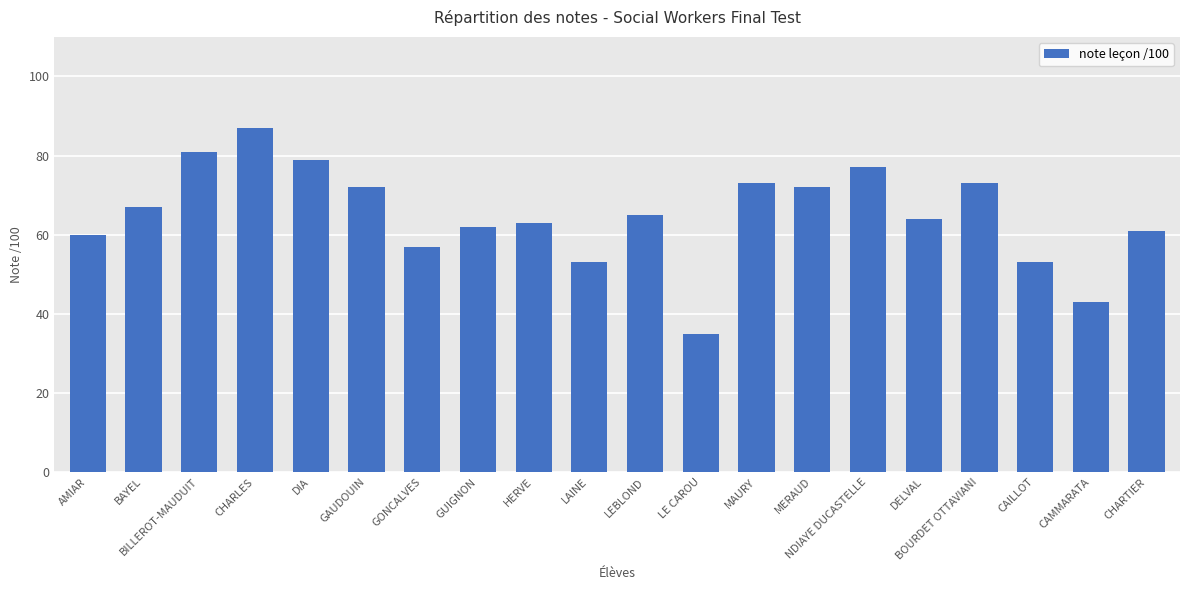

The value at BAYEL is 102. True or false?

False